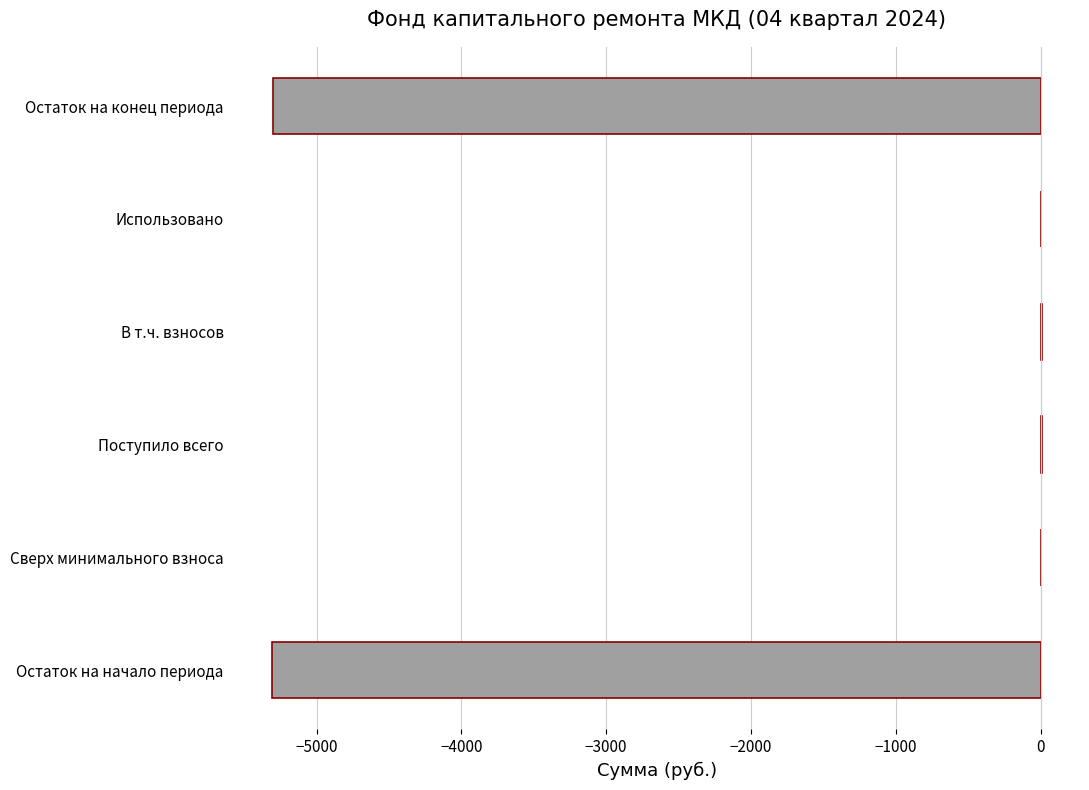

What is the approximate value at Остаток на конец периода?

-5301.9